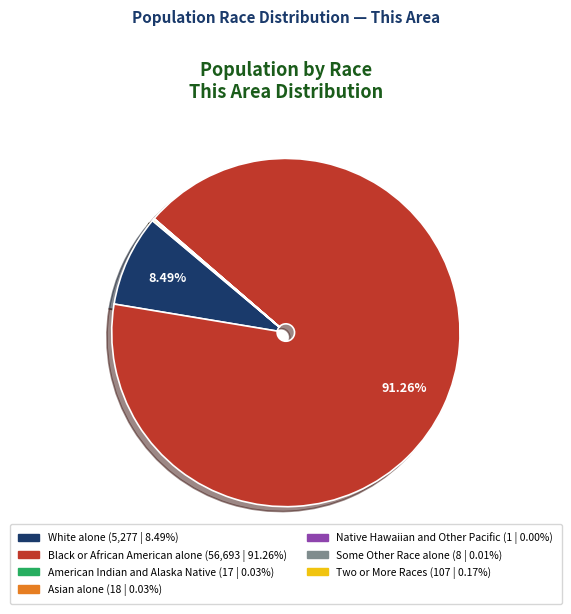

Does Black or African American alone (56,693 | 91.26%) represent more than half of the total?

Yes